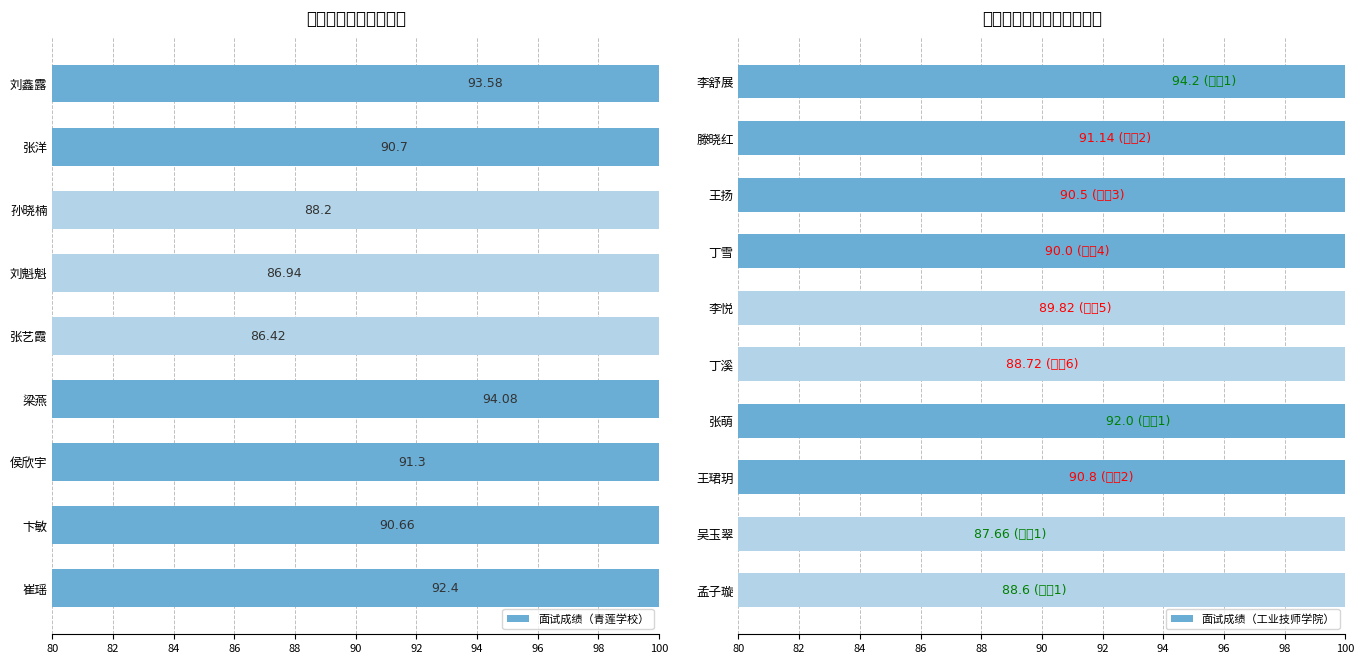

Reading left to right, list all the values displayed in this chart.

刘鑫露=93.6	张洋=90.7	孙晓楠=88.2	刘魁魁=86.9	张艺霞=86.4	梁燕=94.1	侯欣宇=91.3	卞敏=90.7	崔瑶=92.4	李舒展=94.2	滕晓红=91.1	王扬=90.5	丁雪=90.0	李悦=89.8	丁溪=88.7	张萌=92.0	王珺玥=90.8	吴玉翠=87.7	孟子璇=88.6